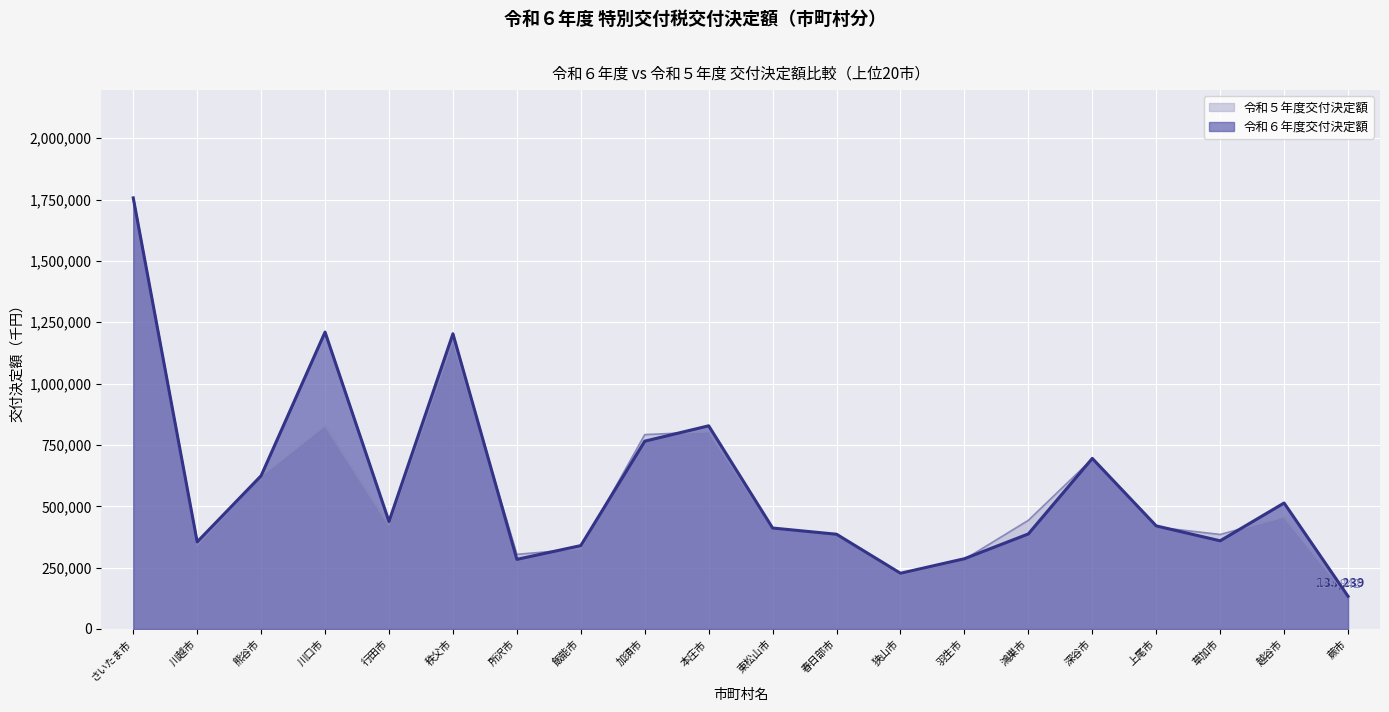

How many lines are shown in the chart?

2